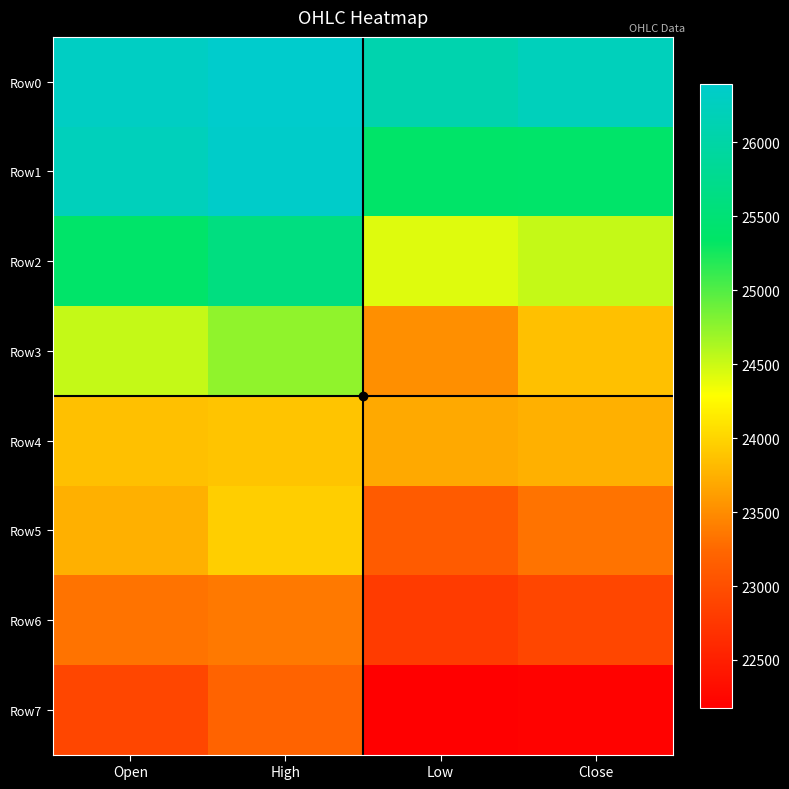

At Close, list the series in order from smallest to largest.

Row7, Row6, Row5, Row4, Row3, Row2, Row1, Row0